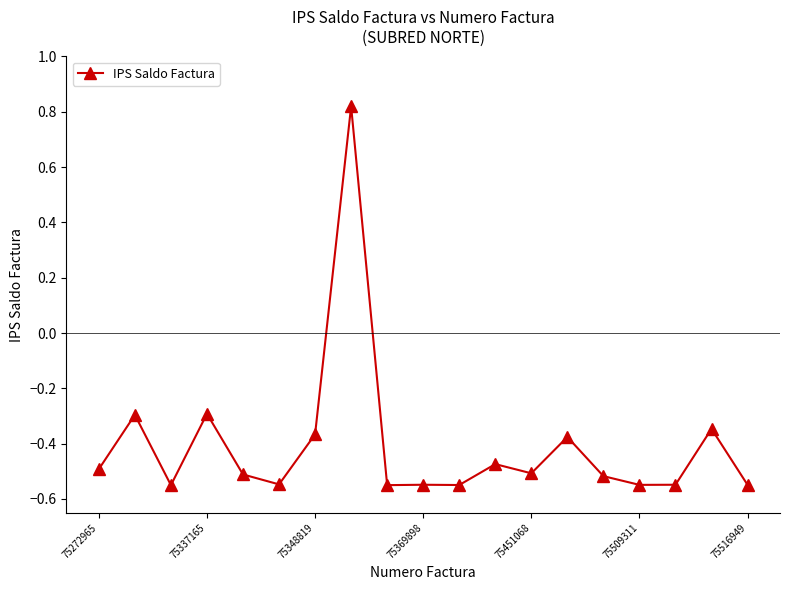

True or false: the data has more than 2 interior local peaks.

True